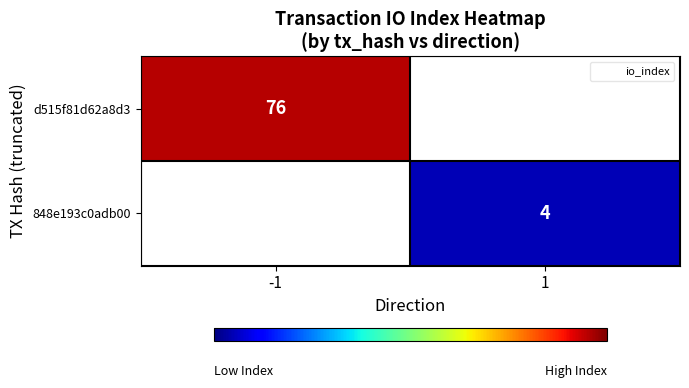

Which label corresponds to the smallest value in the chart?

1